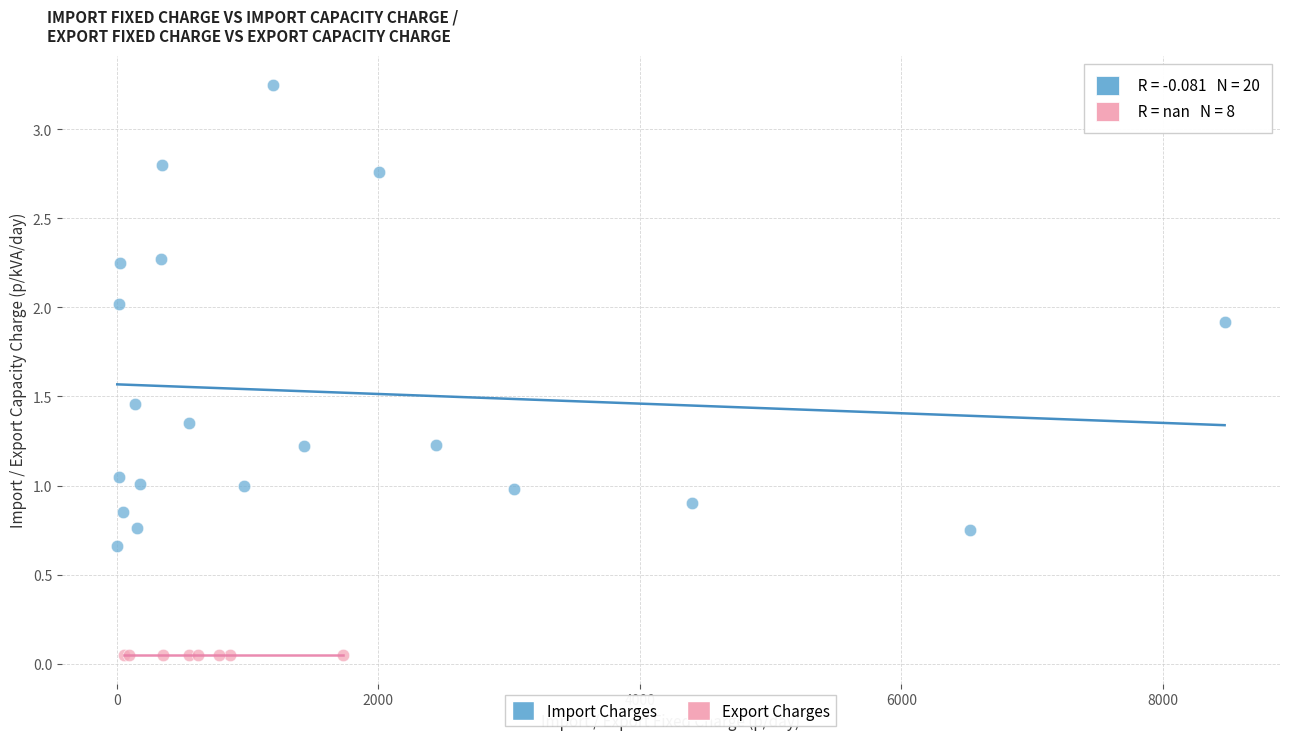

Which series reaches the minimum Y coordinate?

Export Charges